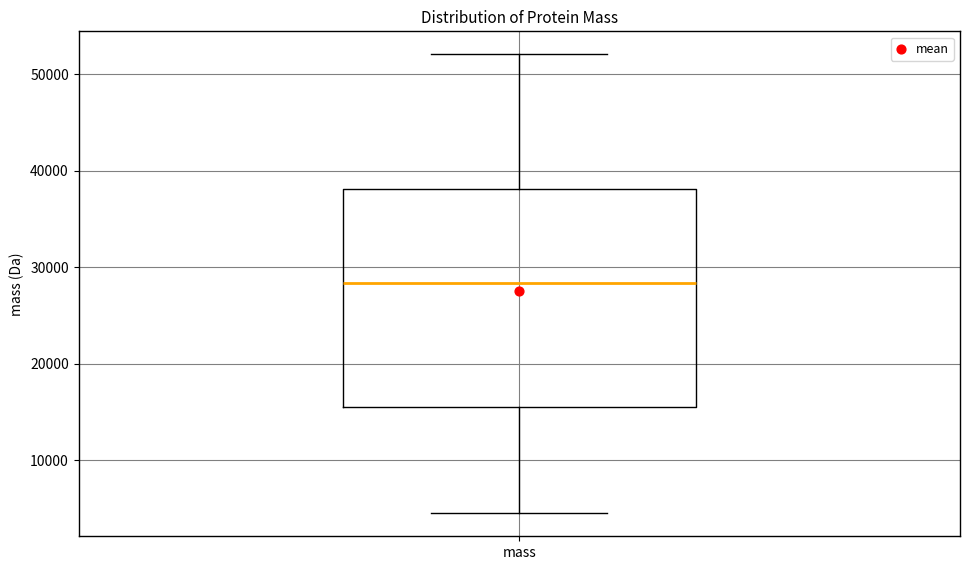

Transcribe this box plot: give where the median line is, the range the box spans, and where the two whiskers end, as read against the y-axis. The values are not printed on the chart, so give them approximately, as read against the axis.

median 28000, box 16000 to 38000, whiskers 4000 to 52000